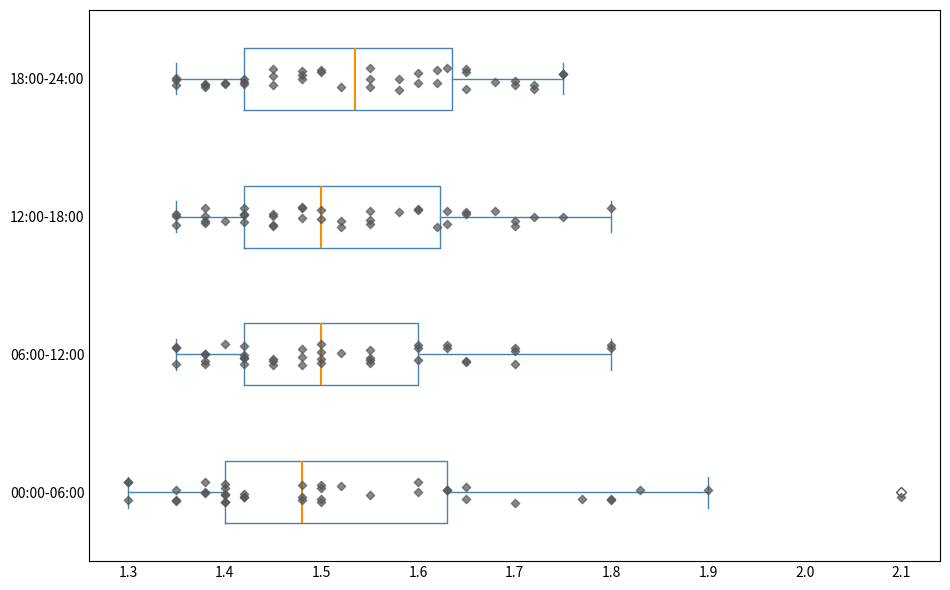

Reading bottom to top, transcribe this box plot: for each box, give where its median line is, the range the box spans, and where its two whiskers end, as read against the x-axis. The values are not printed on the chart, so give them approximately, as read against the axis.

00:00-06:00: median 1.48, box 1.40 to 1.63, whiskers 1.30 to 1.90
06:00-12:00: median 1.50, box 1.42 to 1.60, whiskers 1.35 to 1.80
12:00-18:00: median 1.50, box 1.42 to 1.62, whiskers 1.35 to 1.80
18:00-24:00: median 1.54, box 1.42 to 1.64, whiskers 1.35 to 1.75